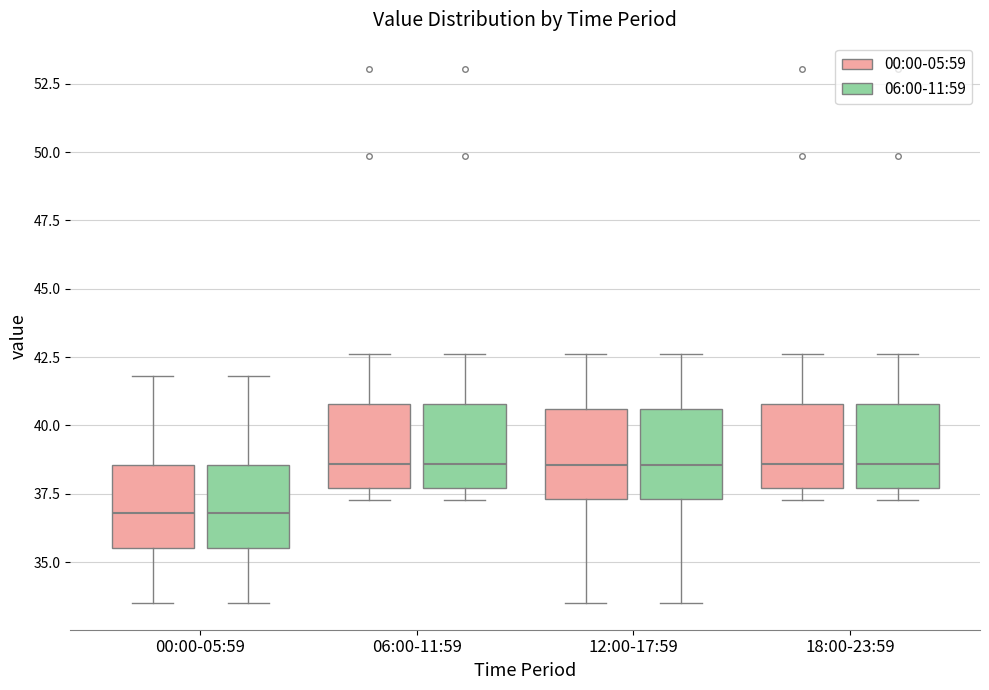

Where does the median line of the box for 00:00-05:59 (06:00-11:59) sit on the y-axis? The values are not printed on the chart, so give them approximately, as read against the axis.

37.0